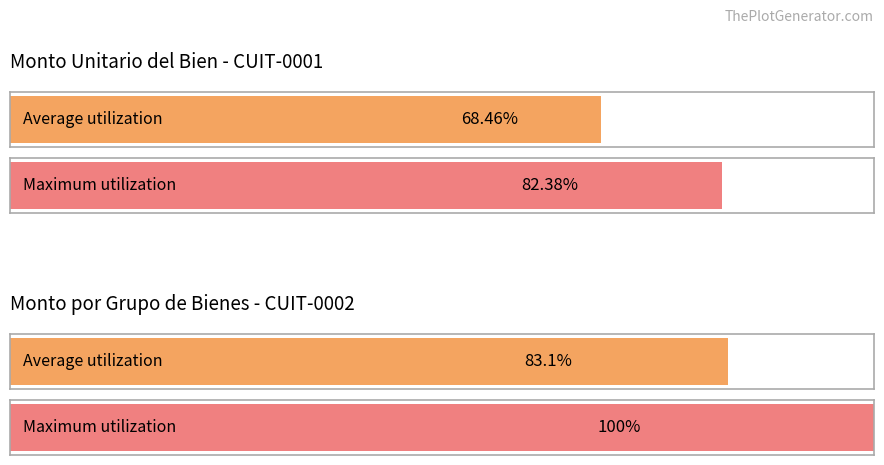

Where is Monto por grupo de bienes nearest to the value 695?

CUIT-0002